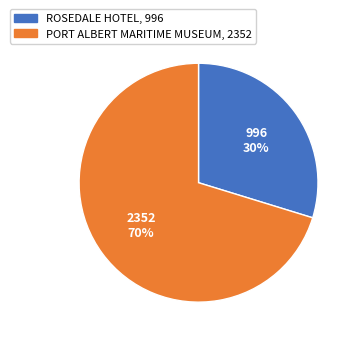

How many segments does this pie chart have?

2